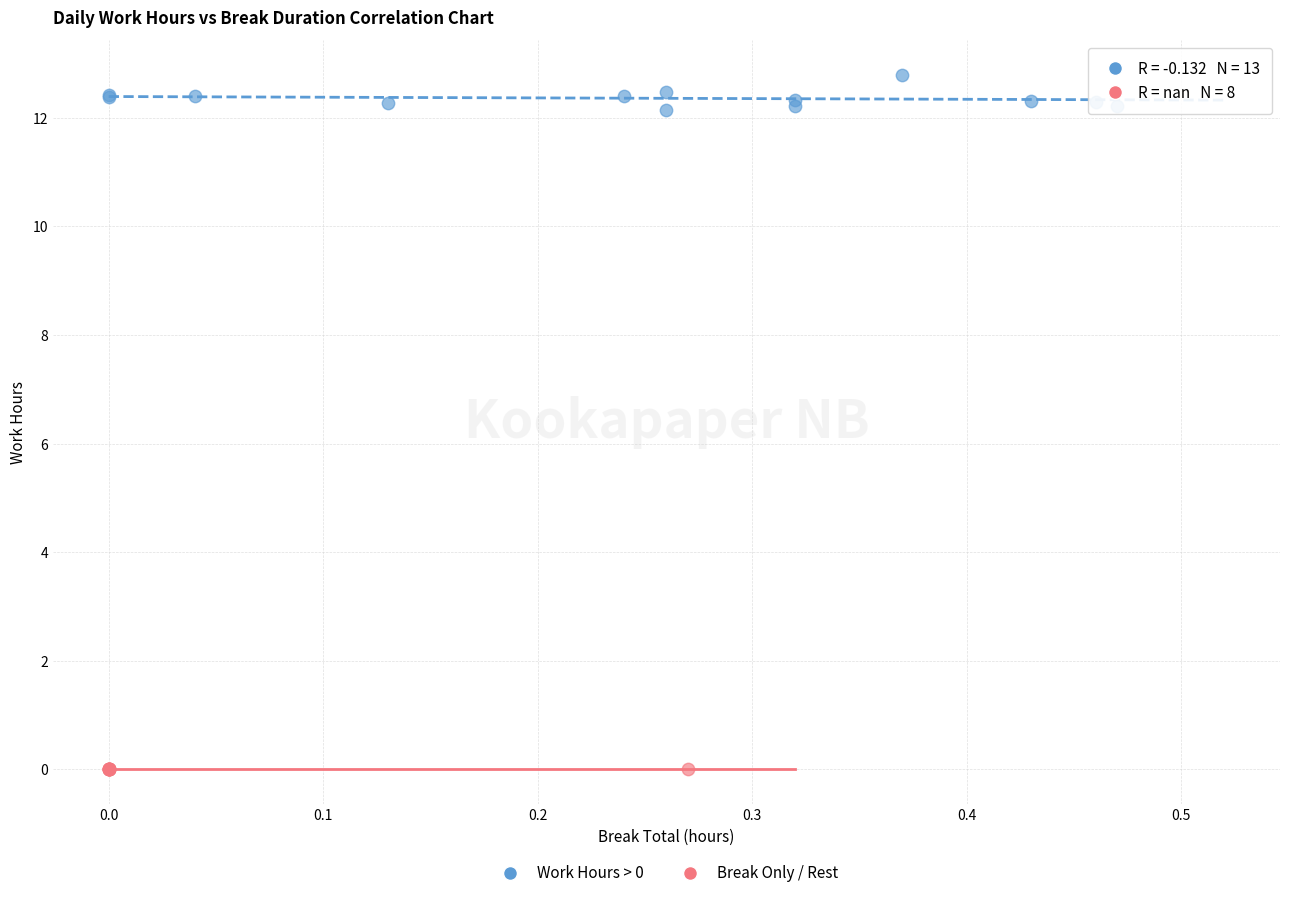

Which series reaches the minimum Y coordinate?

Break Only / Rest